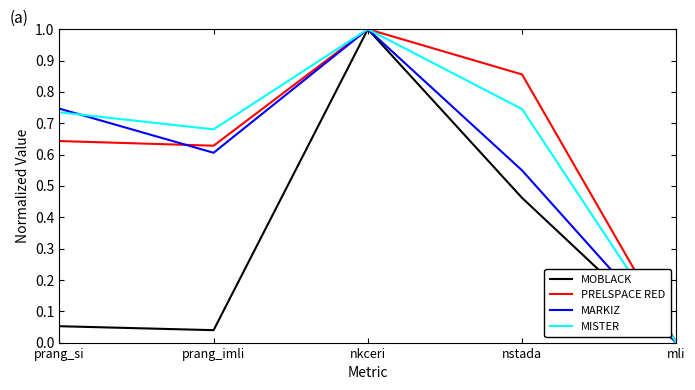

Where is the first local minimum for PRELSPACE RED?

prang_imli